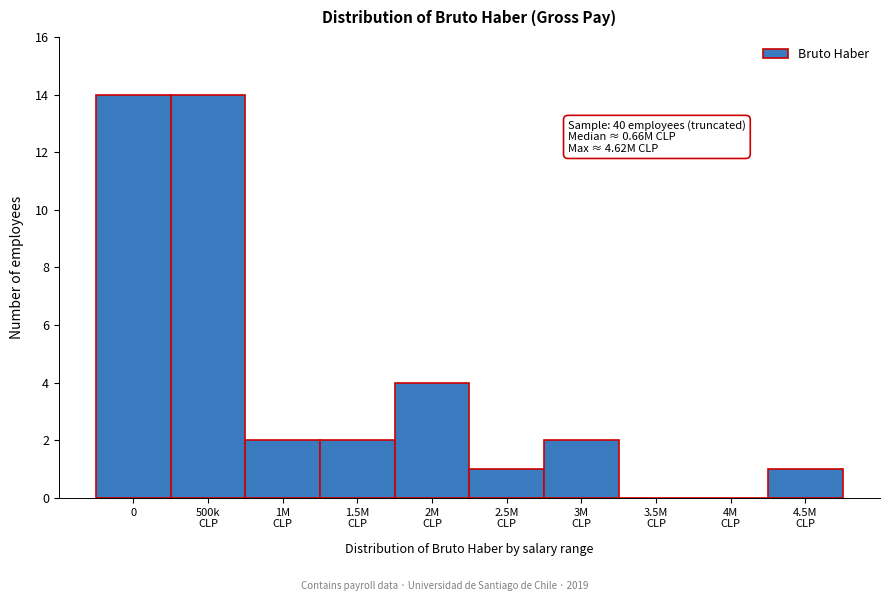

What is the maximum value shown in the chart?

14